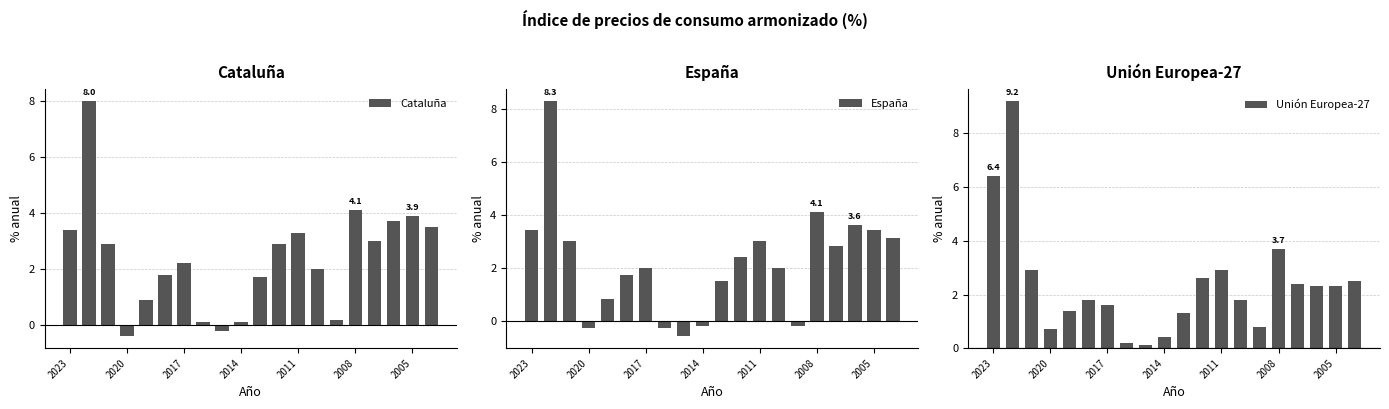

Is it true that España equals 2.0 at 2017?

True